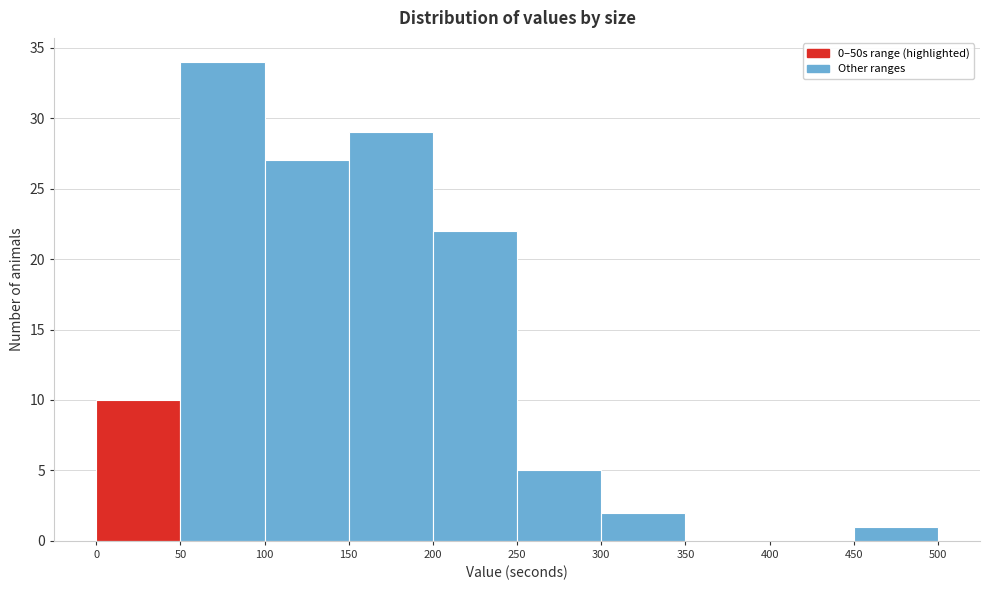

Reading left to right, transcribe this chart: for each bar, give the range it covers on the x-axis and its height. The values are not printed on the chart, so give them approximately, as read against the axis.

0 to 50: 10
50 to 100: 34
100 to 150: 27
150 to 200: 29
200 to 250: 22
250 to 300: 5
300 to 350: 2
350 to 400: 0
400 to 450: 0
450 to 500: 1